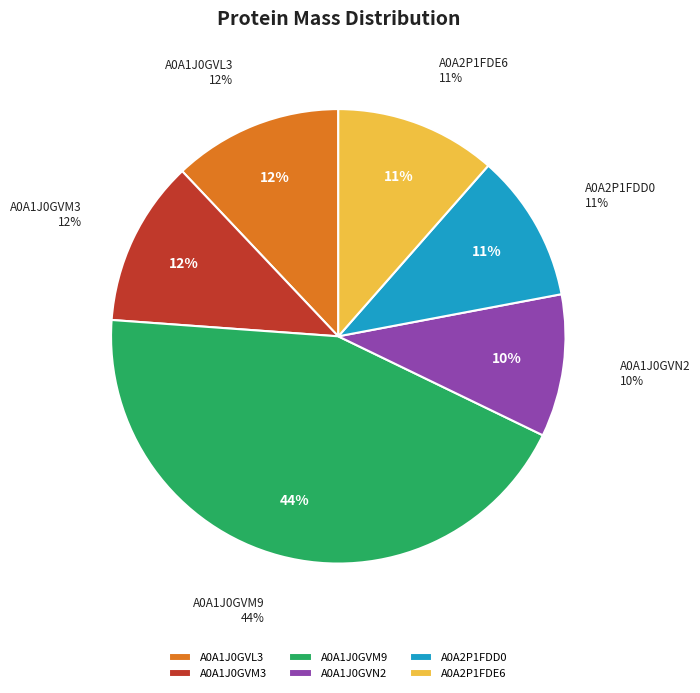

What is the total percentage of A0A2P1FDE6 and A0A1J0GVM9?

55.5%